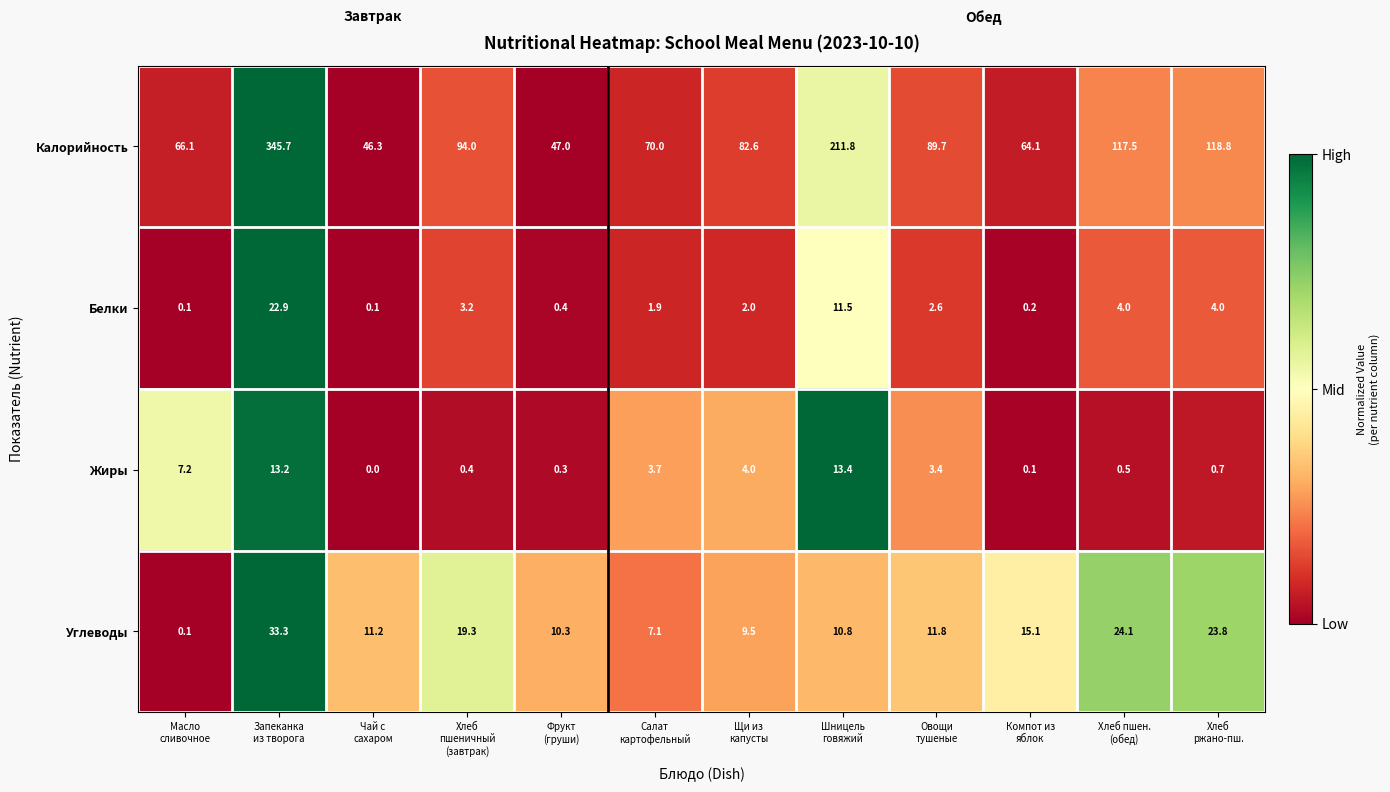

What is the lowest value of the Калорийность series?

46.3